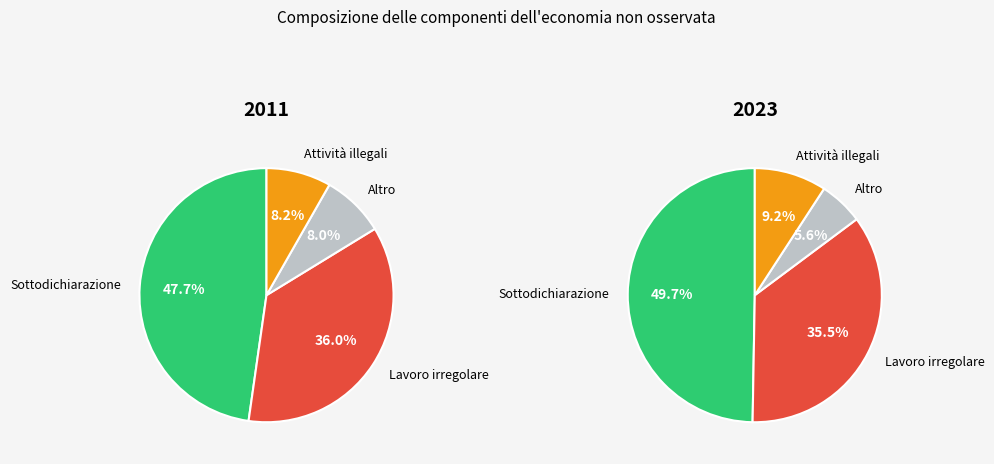

The Altro slice represents 8% of the pie. True or false?

True